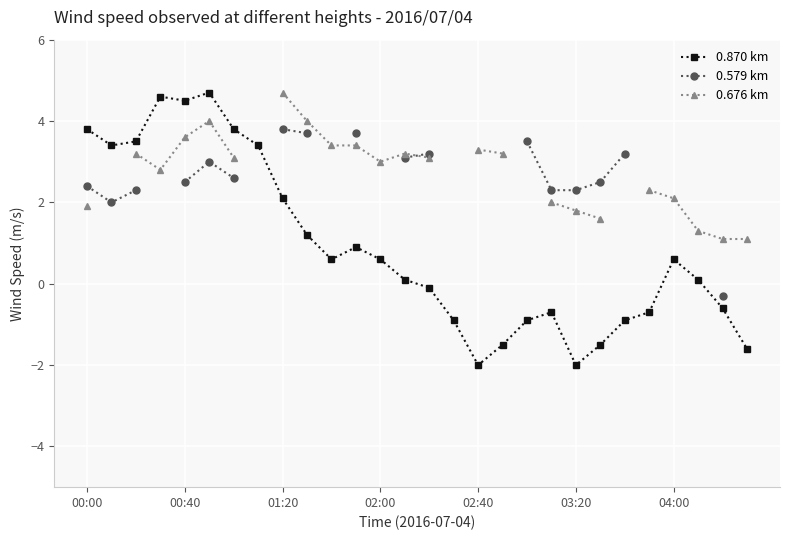

Is it true that 0.870 km equals 4.5 at 00:40?

True